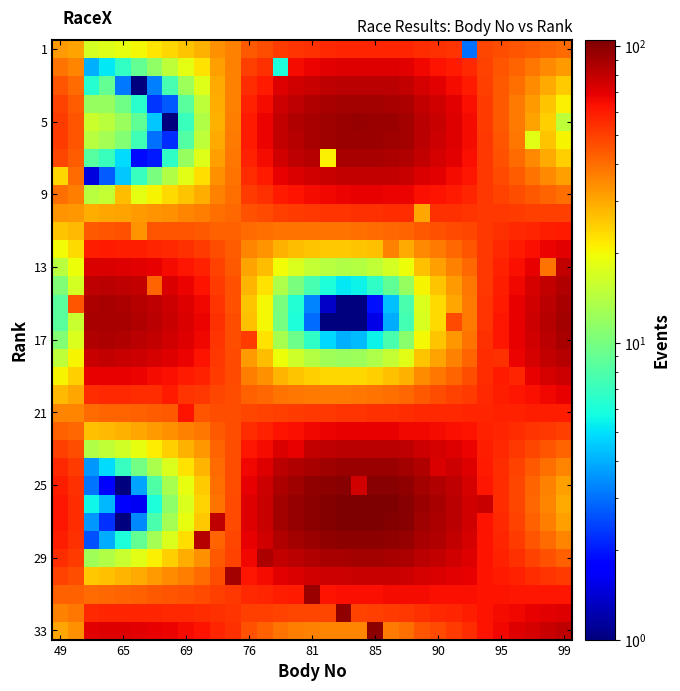

How many categories are shown in the chart?

33